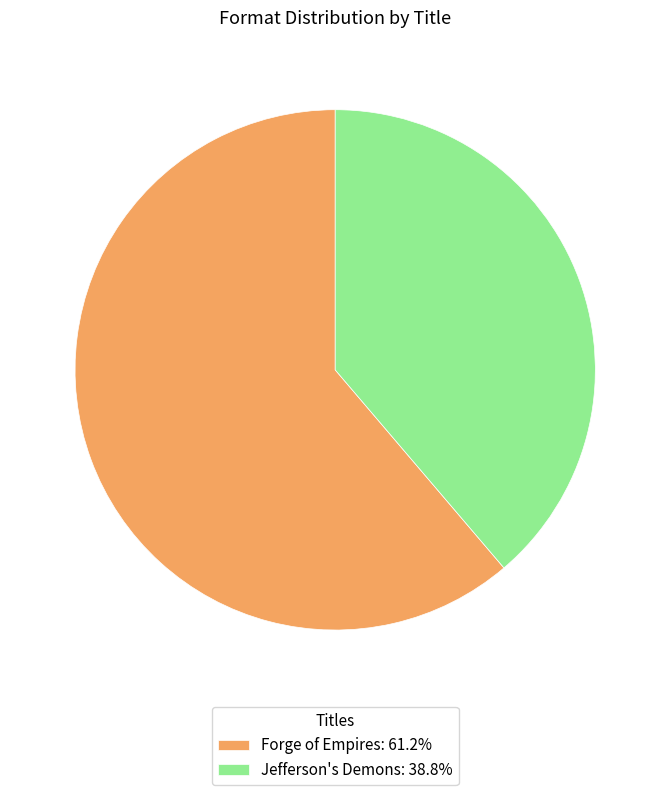

Does Jefferson's Demons: 38.8% represent more than half of the total?

No